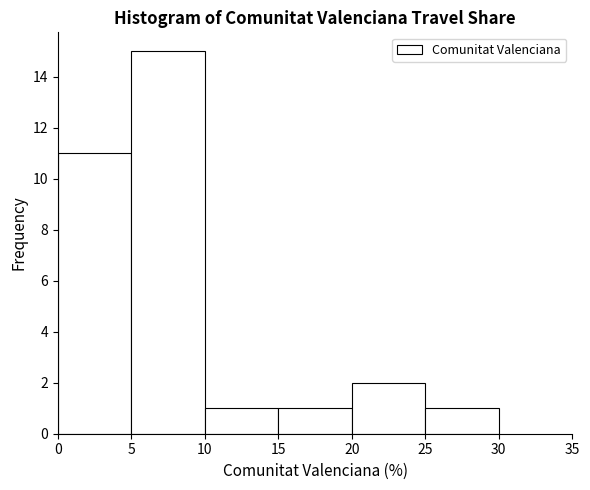

What is the height of the bar covering 20 to 25 on the x-axis? The values are not printed on the chart, so give them approximately, as read against the axis.

2